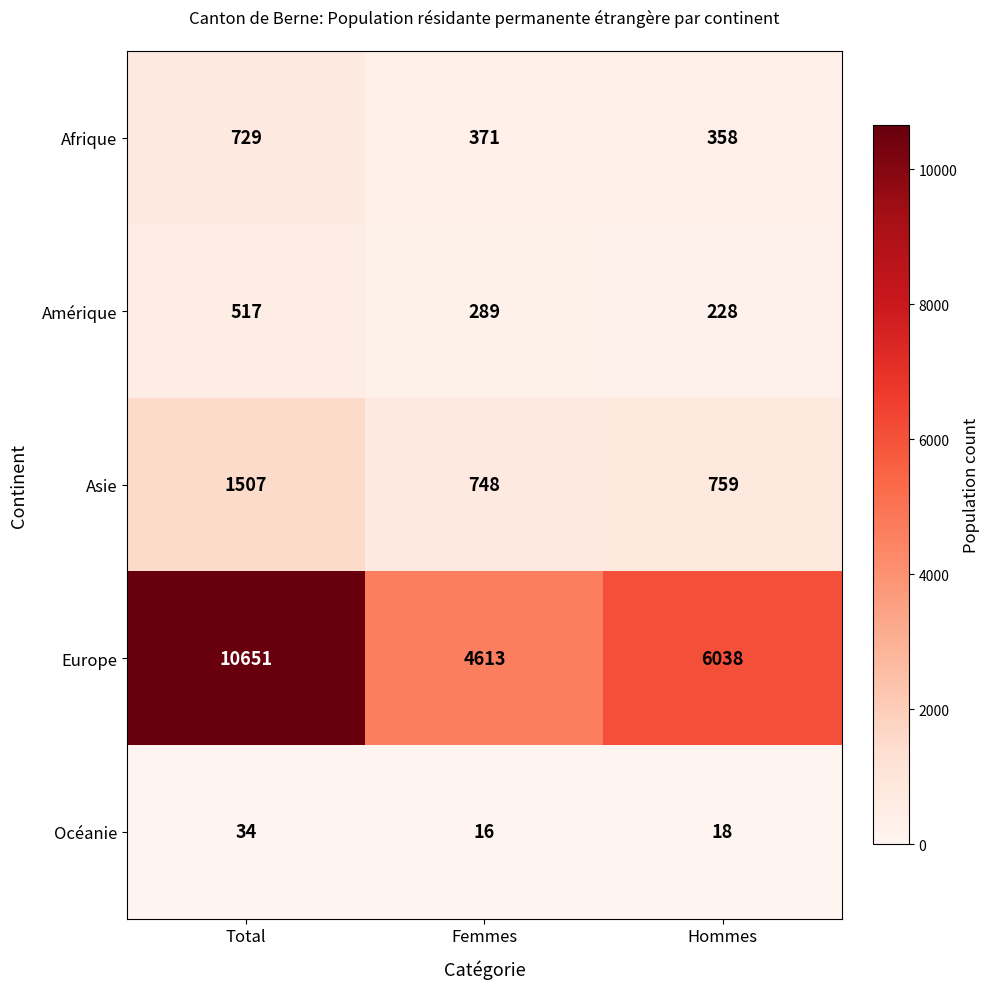

What is the average value of the Asie series?

1005